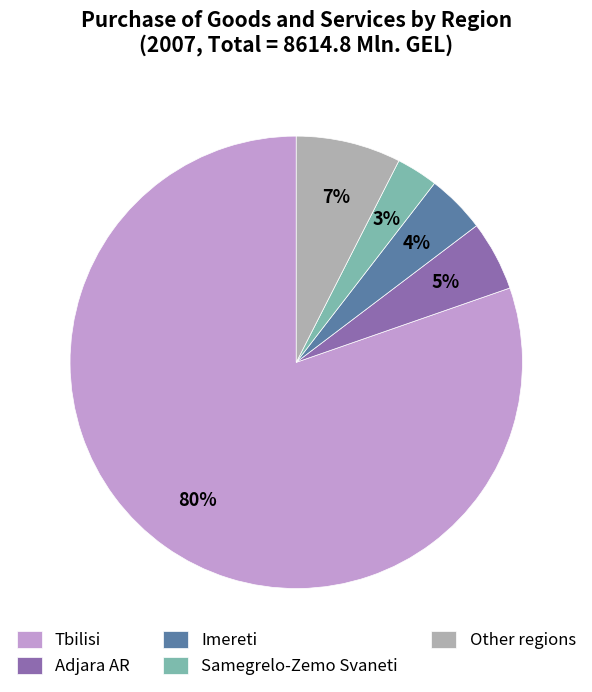

Combined, do Imereti and Samegrelo-Zemo Svaneti account for over 50%?

No